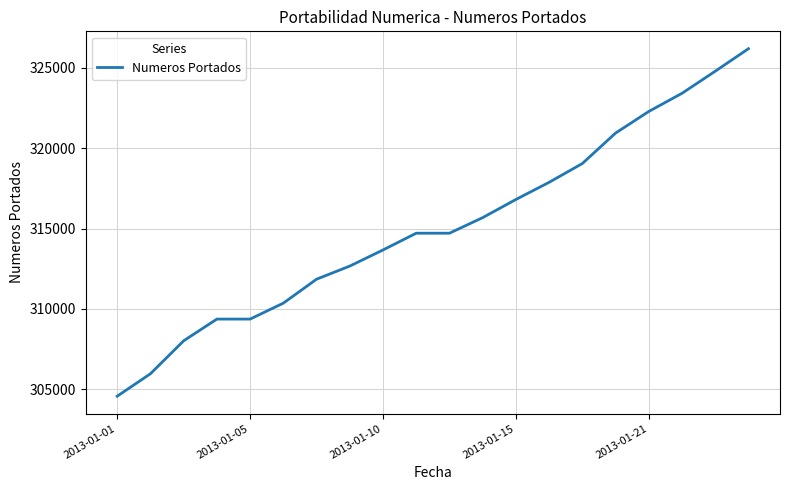

What is the greatest value displayed?

326192